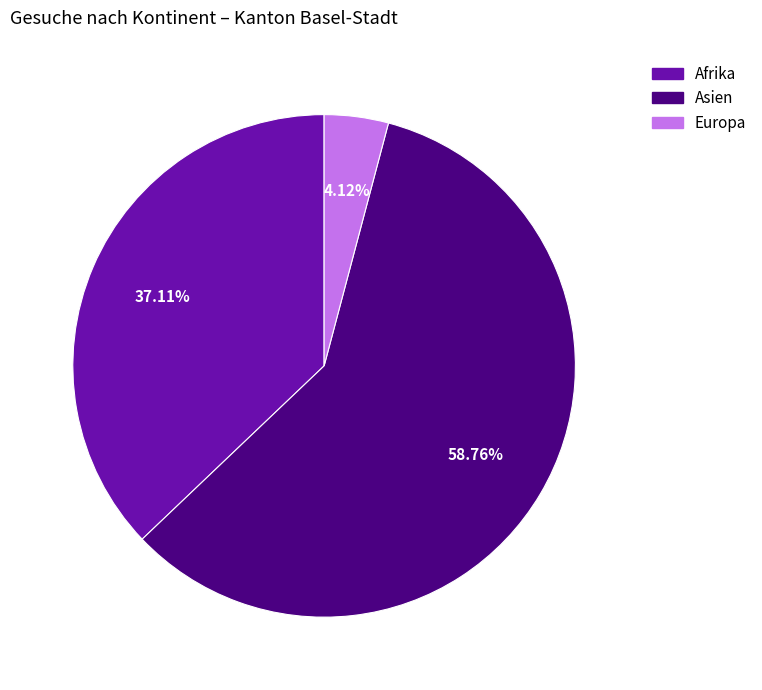

Is there any slice that represents more than half of the pie?

Yes